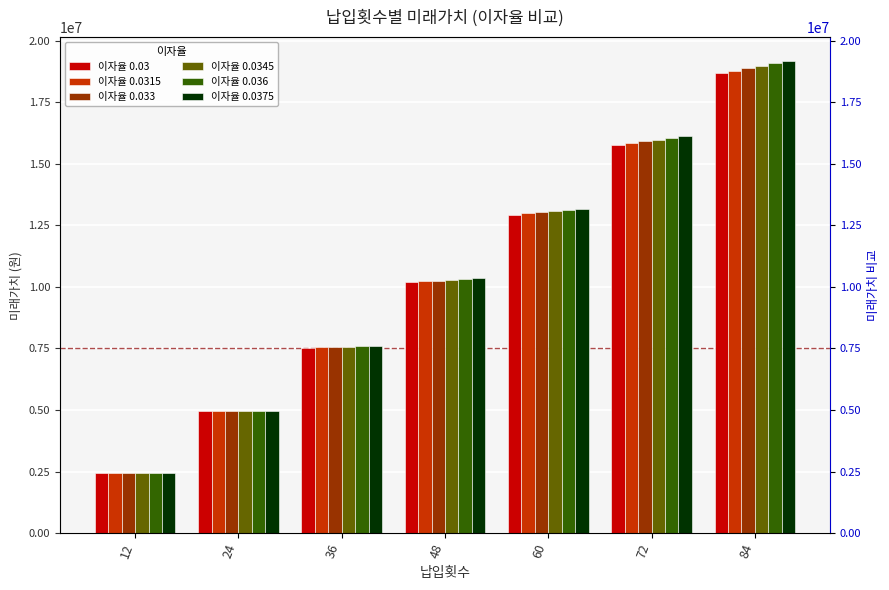

The 이자율 0.0375 series shows 16120540.1 at 72. True or false?

True